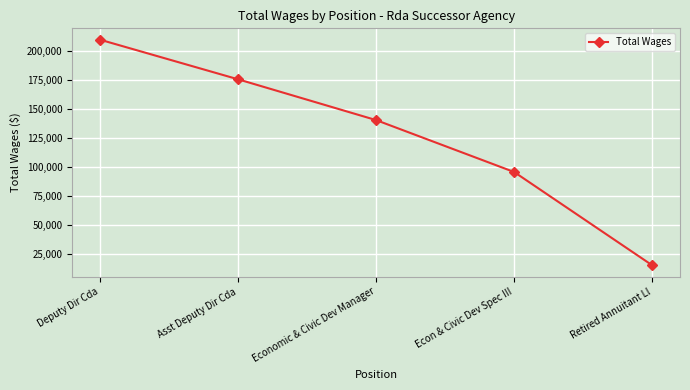

Reading left to right, extract all data points from this chart.

210069	175792	140486	95541	14811